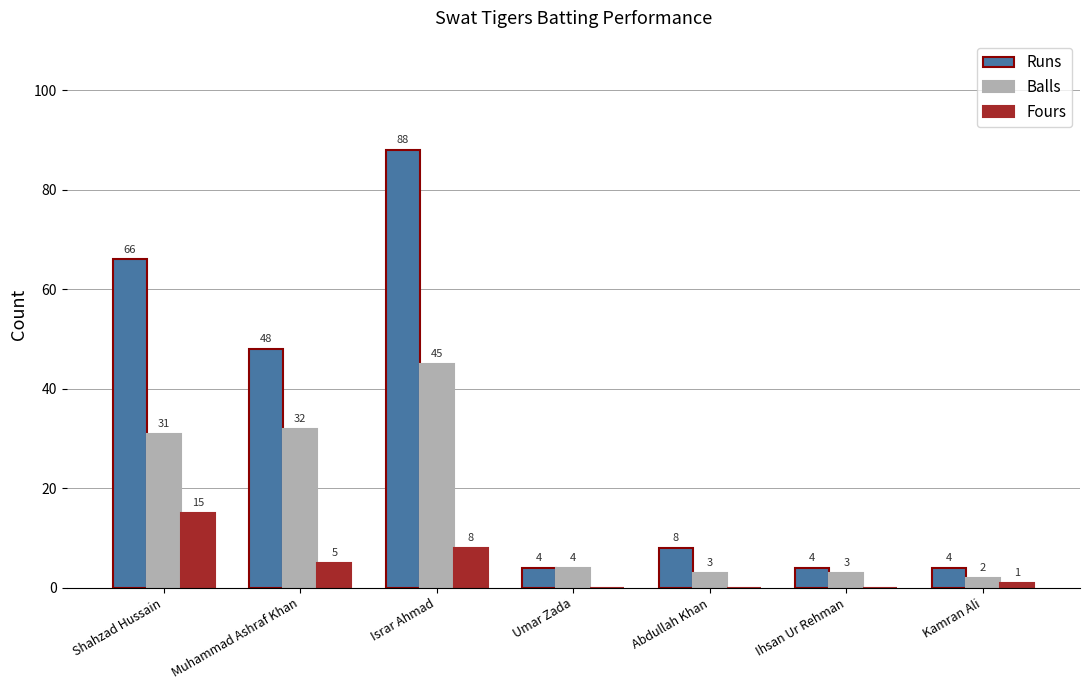

What is the sum of all Runs values?

222